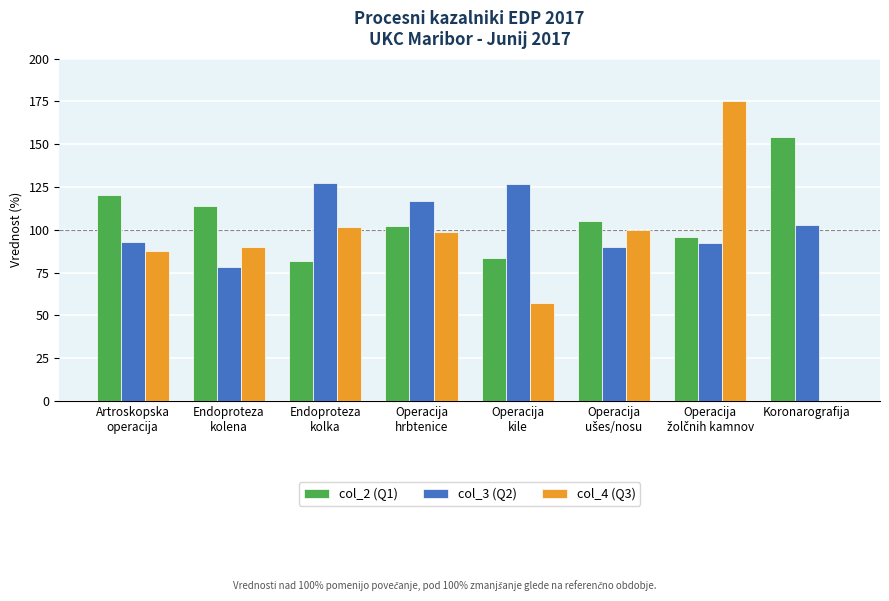

At which label does col_2 (Q1) reach its peak?

Koronarografija